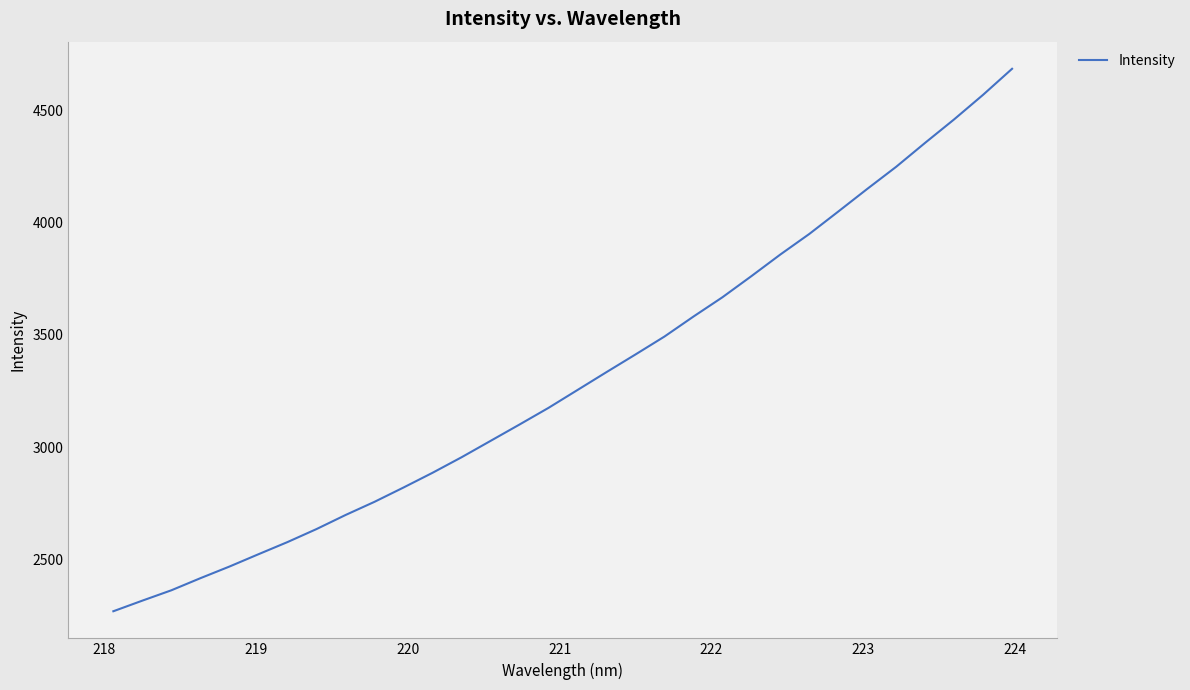

What is the smallest value displayed?

2270.4